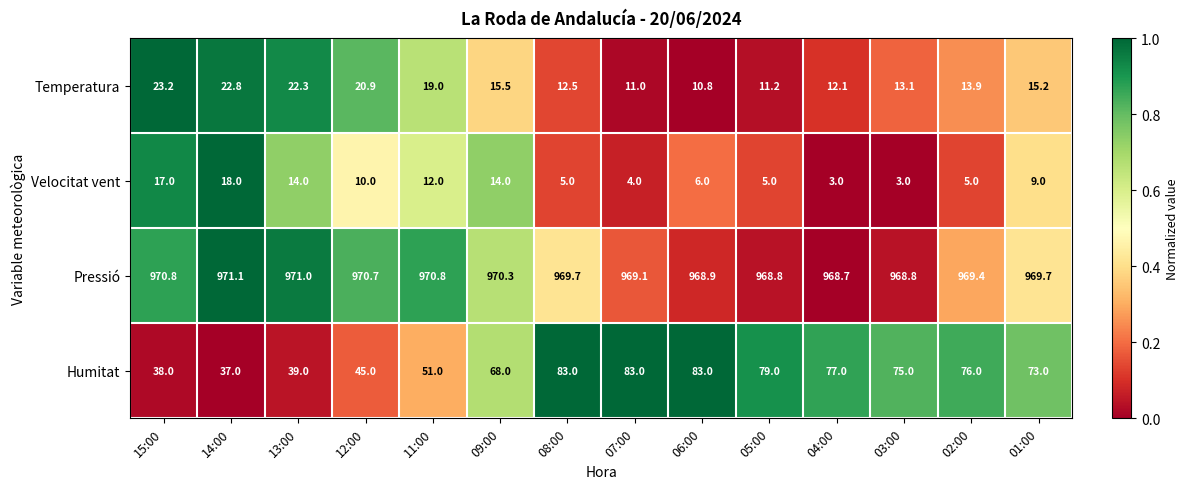

Count the number of categories in the chart.

14